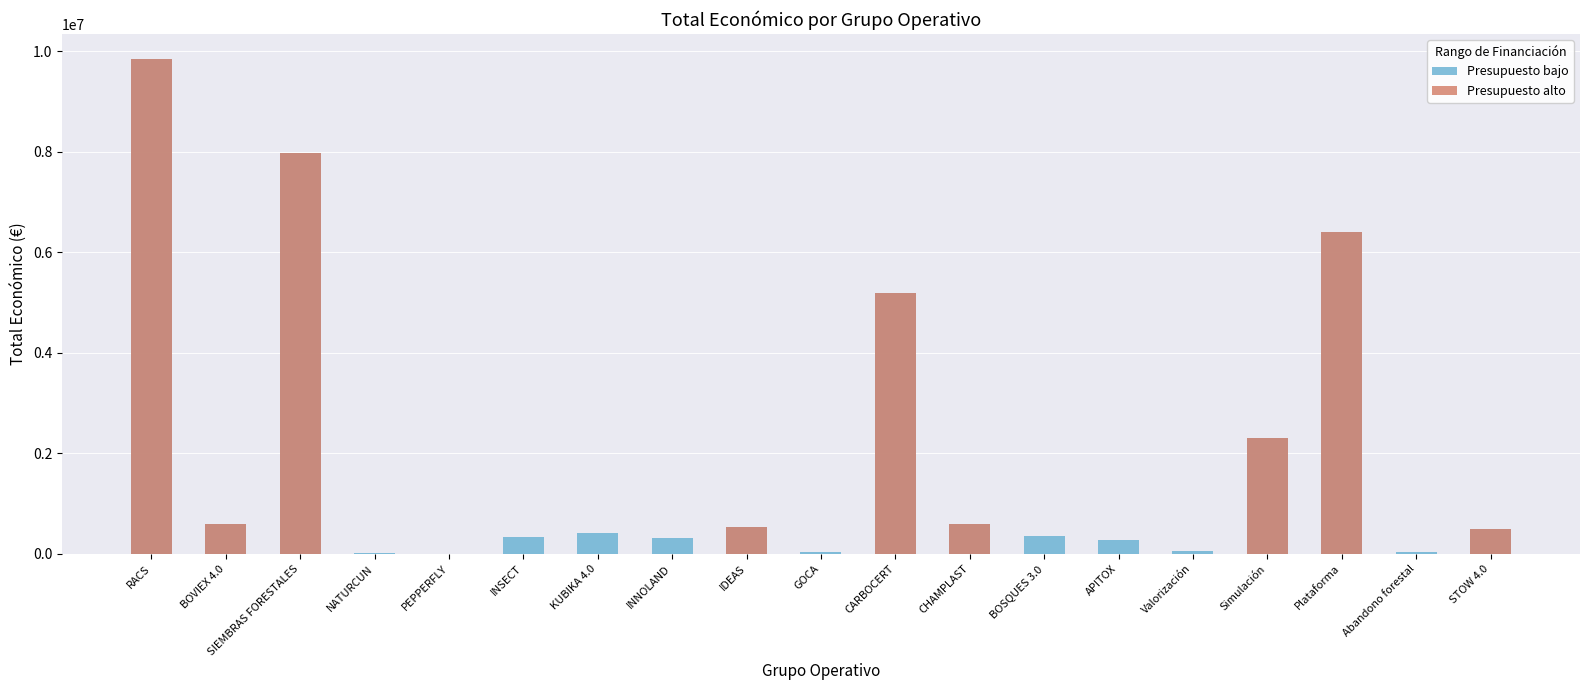

Is the value of Presupuesto alto at Simulación greater than the value of Presupuesto bajo at SIEMBRAS FORESTALES?

No